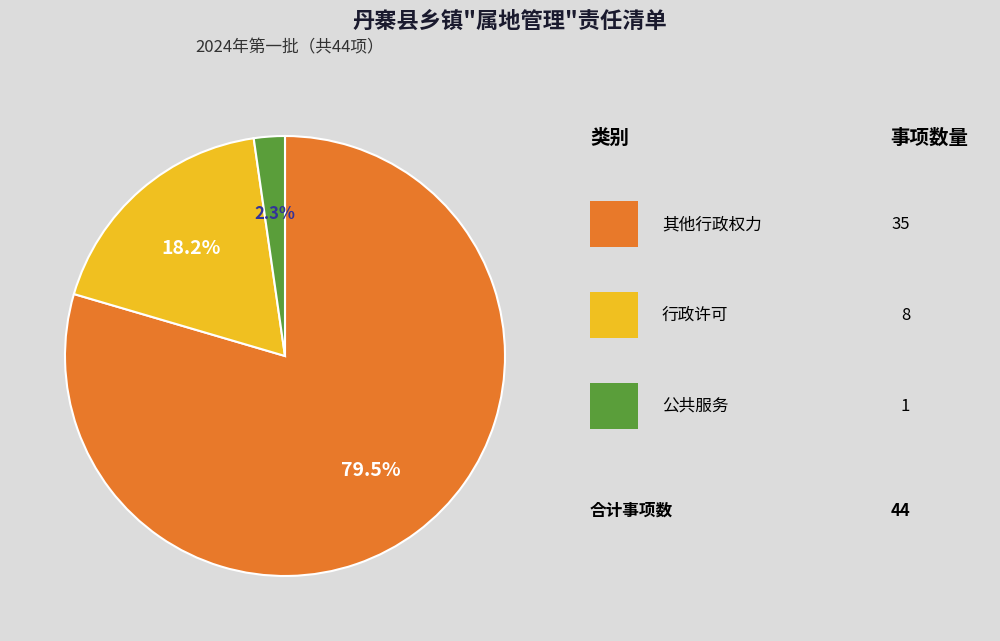

Is there any slice that represents more than half of the pie?

Yes